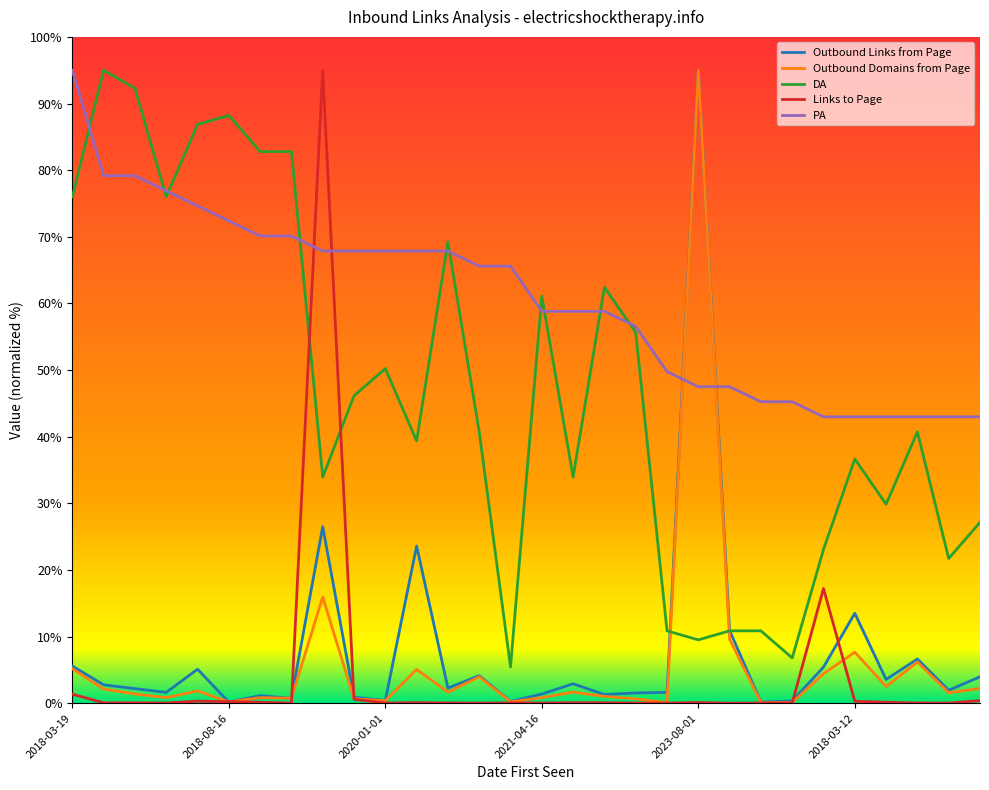

Which series ends up on top after the final intersection of PA and Outbound Links from Page?

PA